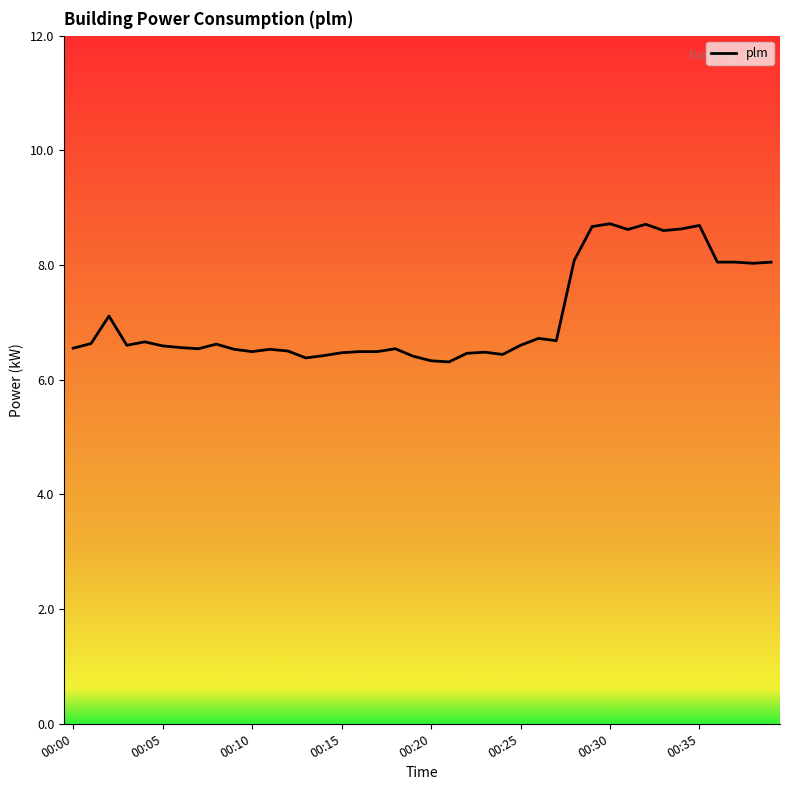

How many lines are shown in the chart?

1